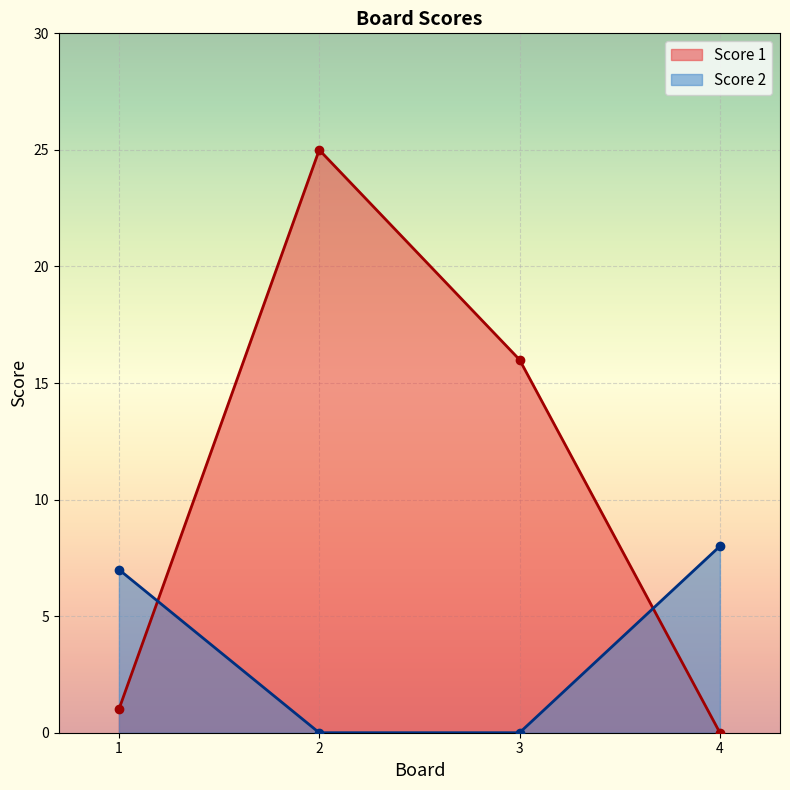

What is the difference between the highest and lowest values at 3?

16